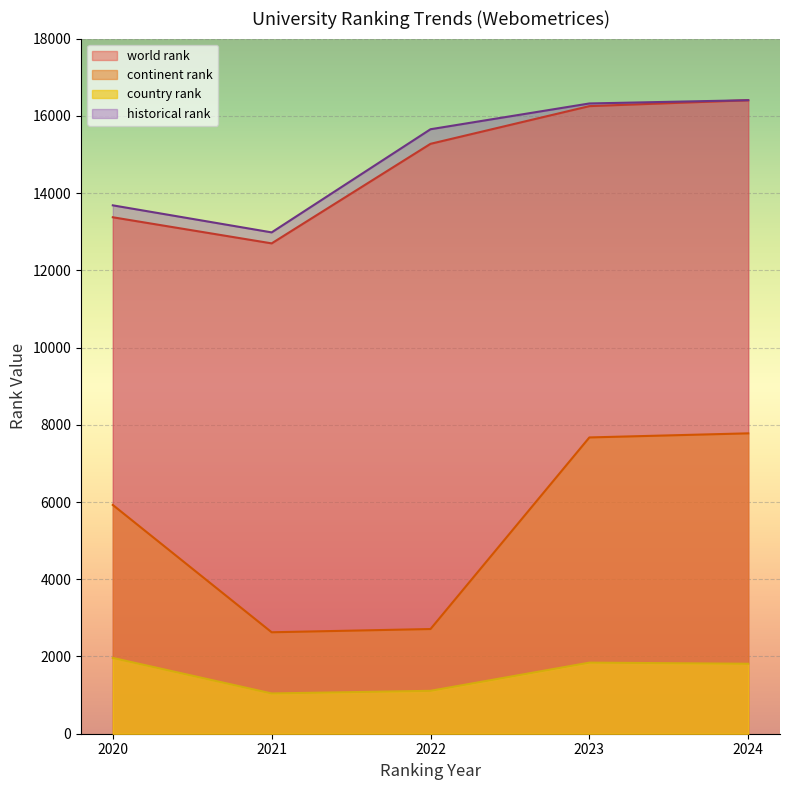

Where is historical rank nearest to the value 14692?

2022